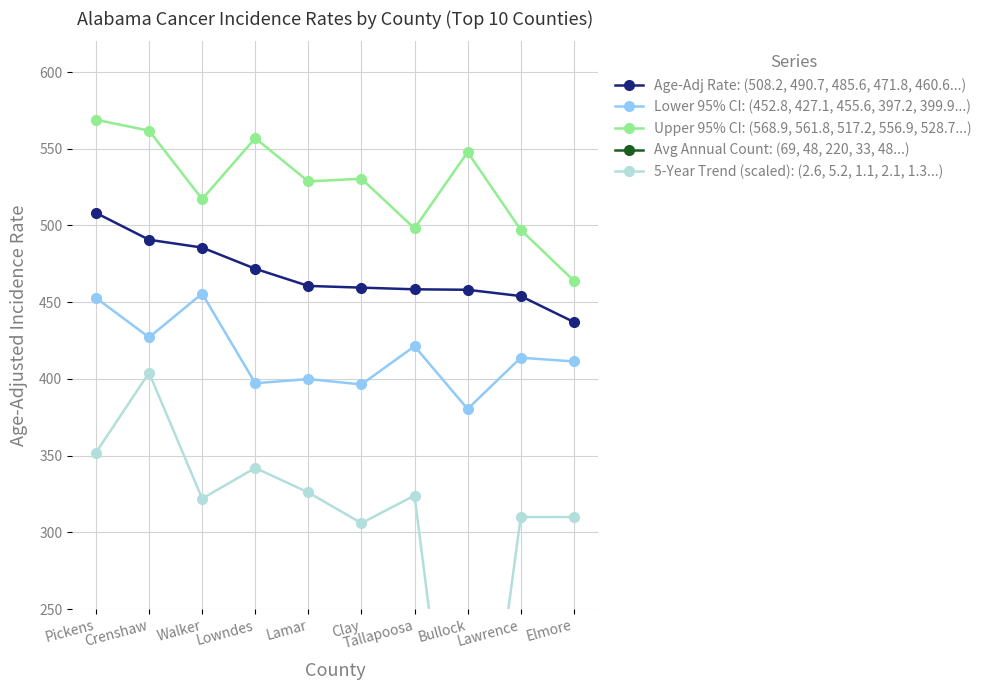

What are all the series names shown in the legend?

Age-Adj Rate: (508.2, 490.7, 485.6, 471.8, 460.6...), Lower 95% CI: (452.8, 427.1, 455.6, 397.2, 399.9...), Upper 95% CI: (568.9, 561.8, 517.2, 556.9, 528.7...), Avg Annual Count: (69, 48, 220, 33, 48...), 5-Year Trend (scaled): (2.6, 5.2, 1.1, 2.1, 1.3...)